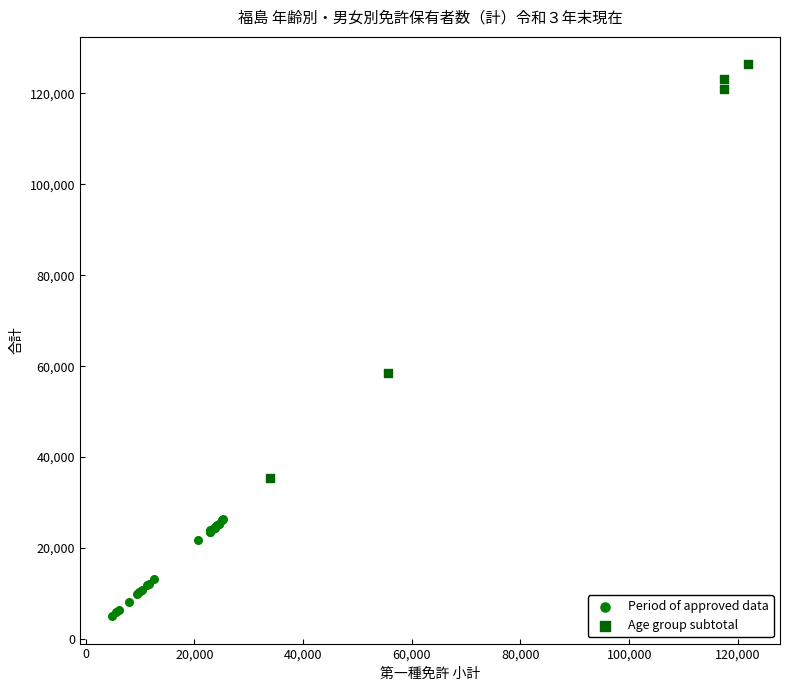

Which series contains the lowest Y value?

Period of approved data